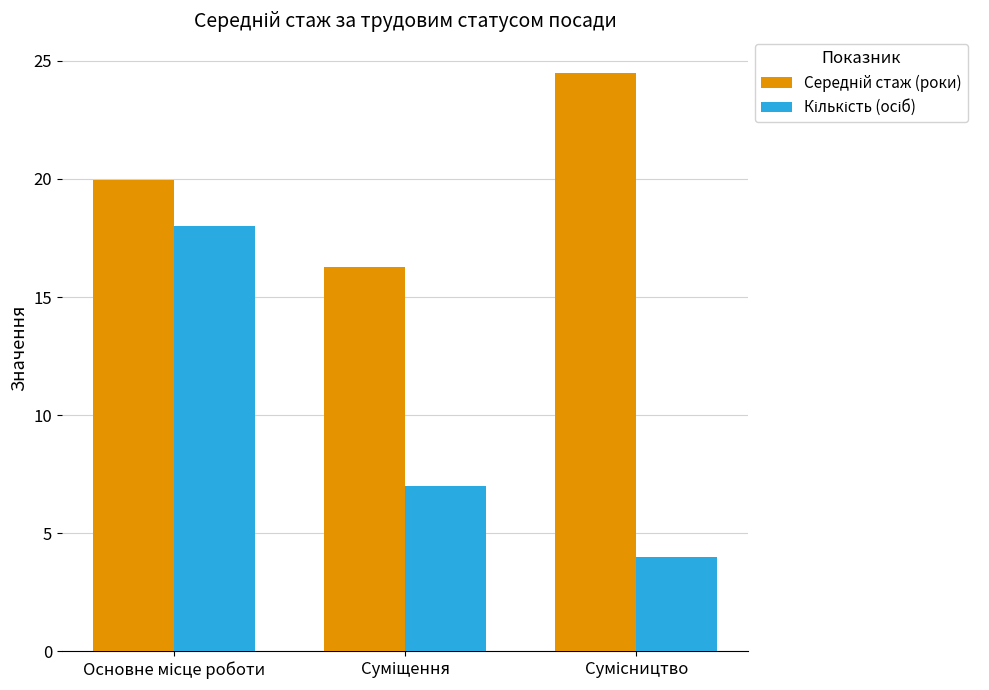

What is the smallest value displayed?

4.0